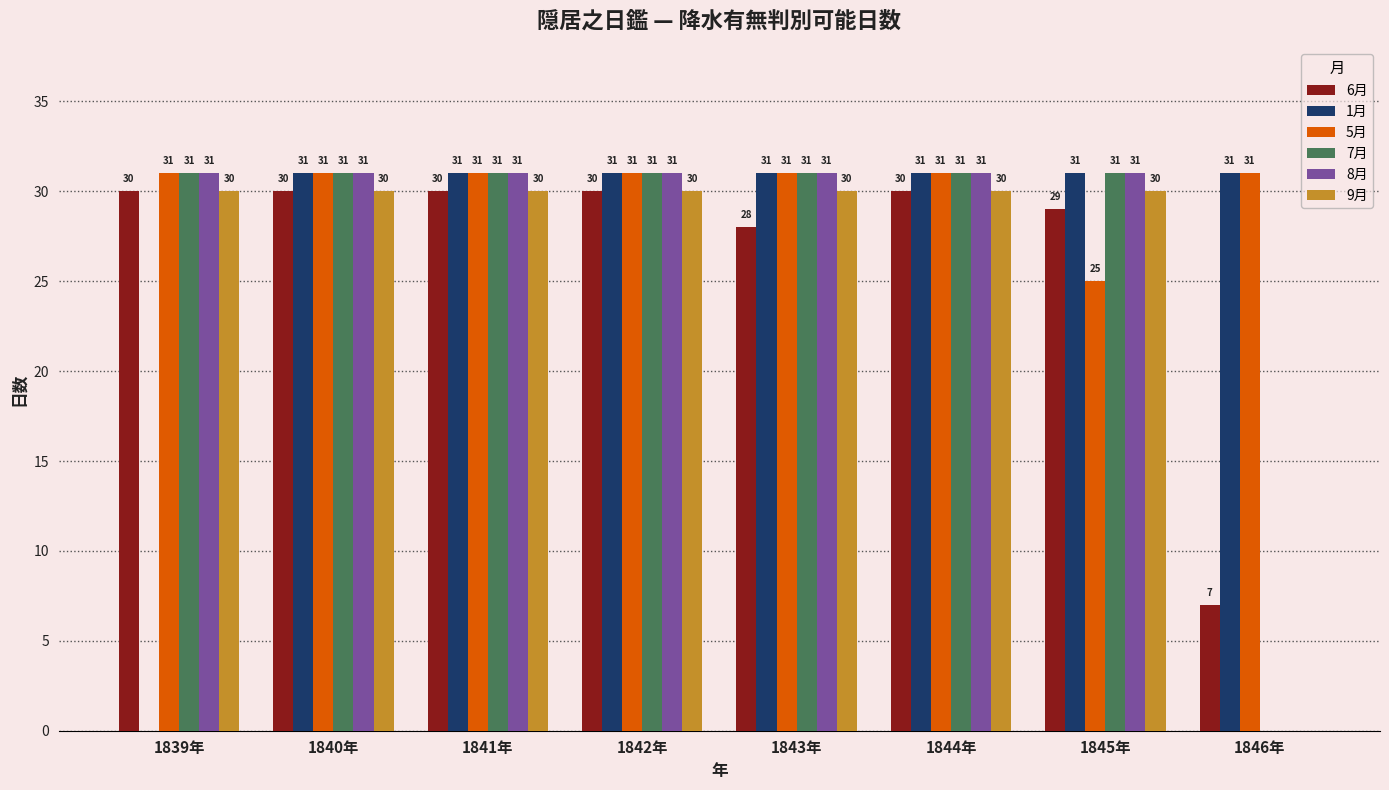

What is the sum of the 5月 values at 1845年 and 1841年?

56